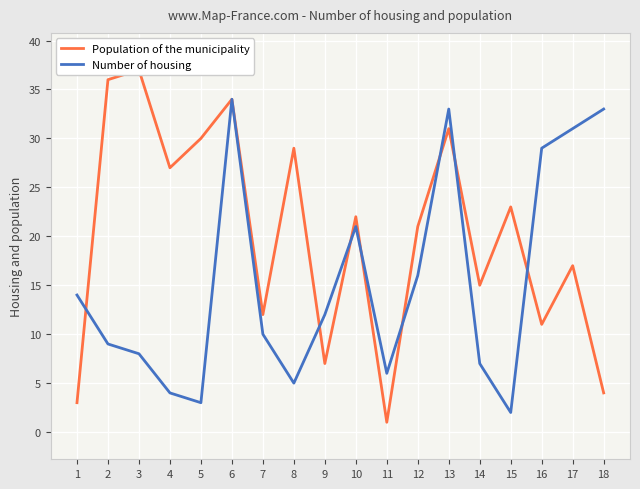

How many lines are shown in the chart?

2